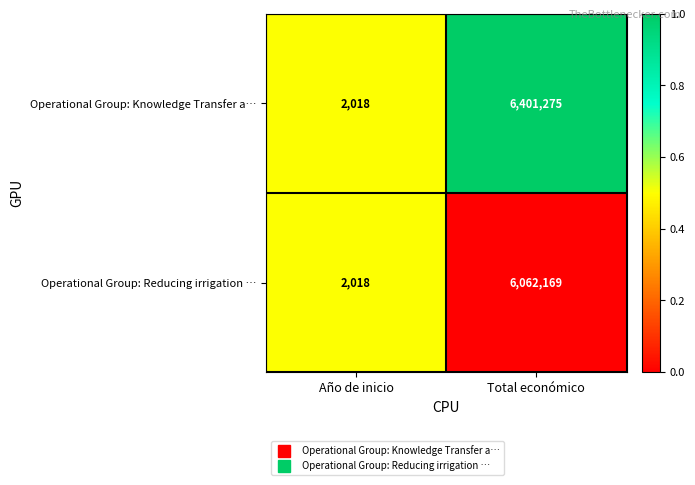

What is the spread (max minus min) of values at Total económico?

339106